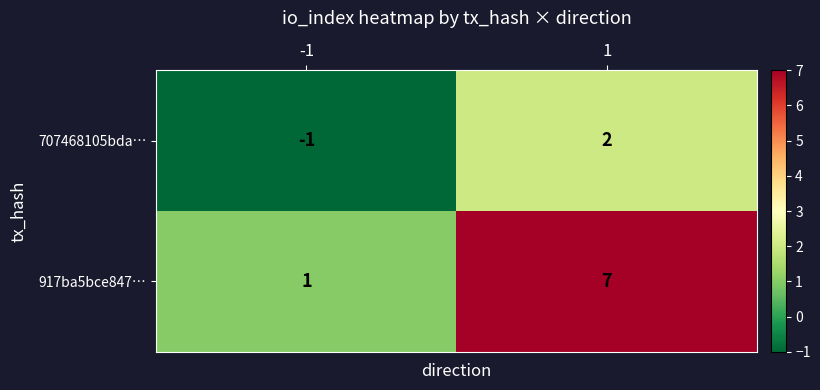

Reading left to right, transcribe all the data shown in this chart.

707468105bda…: -1=-1	1=2
917ba5bce847…: -1=1	1=7